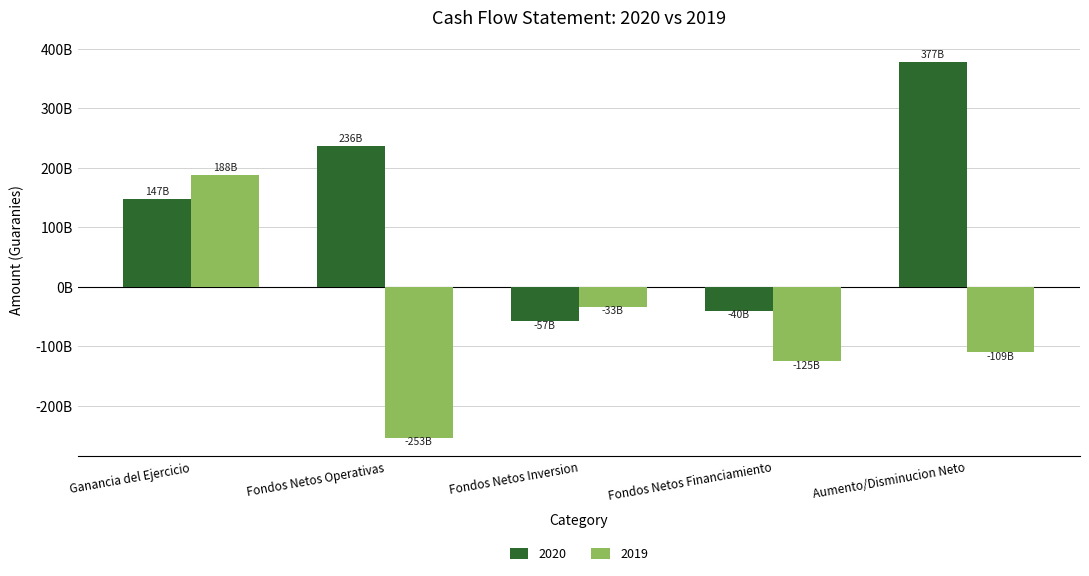

Which series has the widest spread of values?

2019